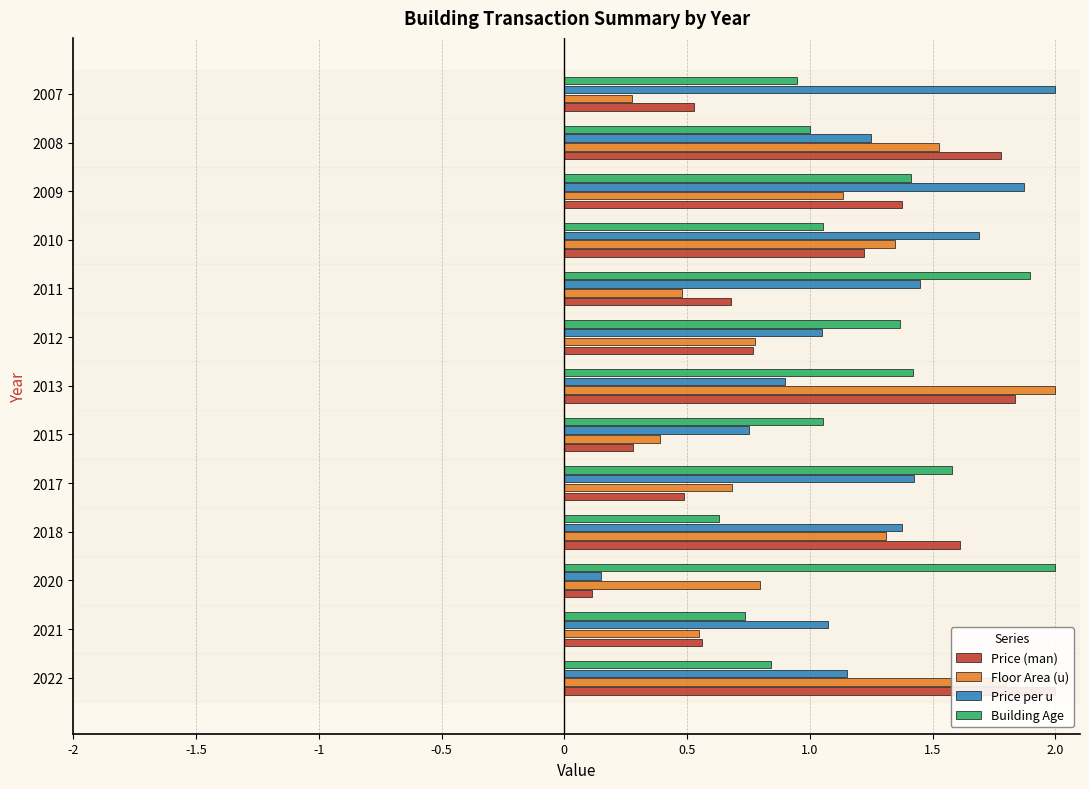

Between 2020 and 2007, which is larger?

2007